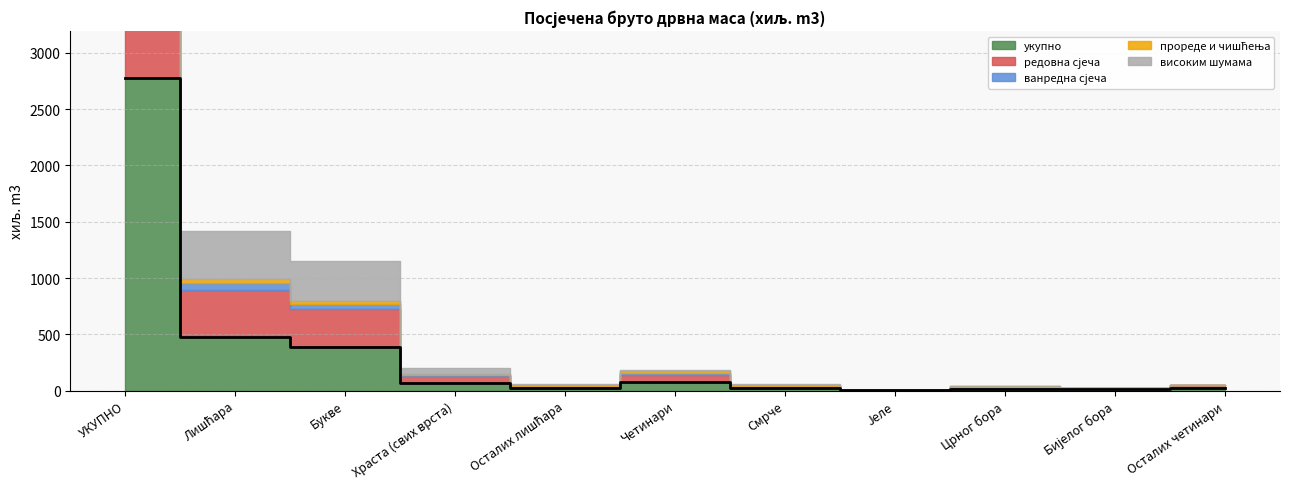

What is the total value across all series at Храста (свих врста)?

200